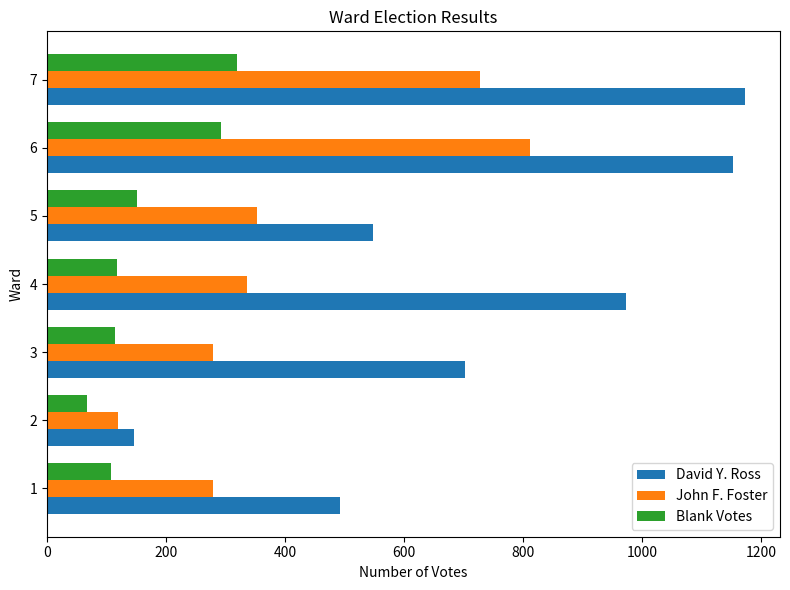

The value of David Y. Ross at 4 is 973. True or false?

True